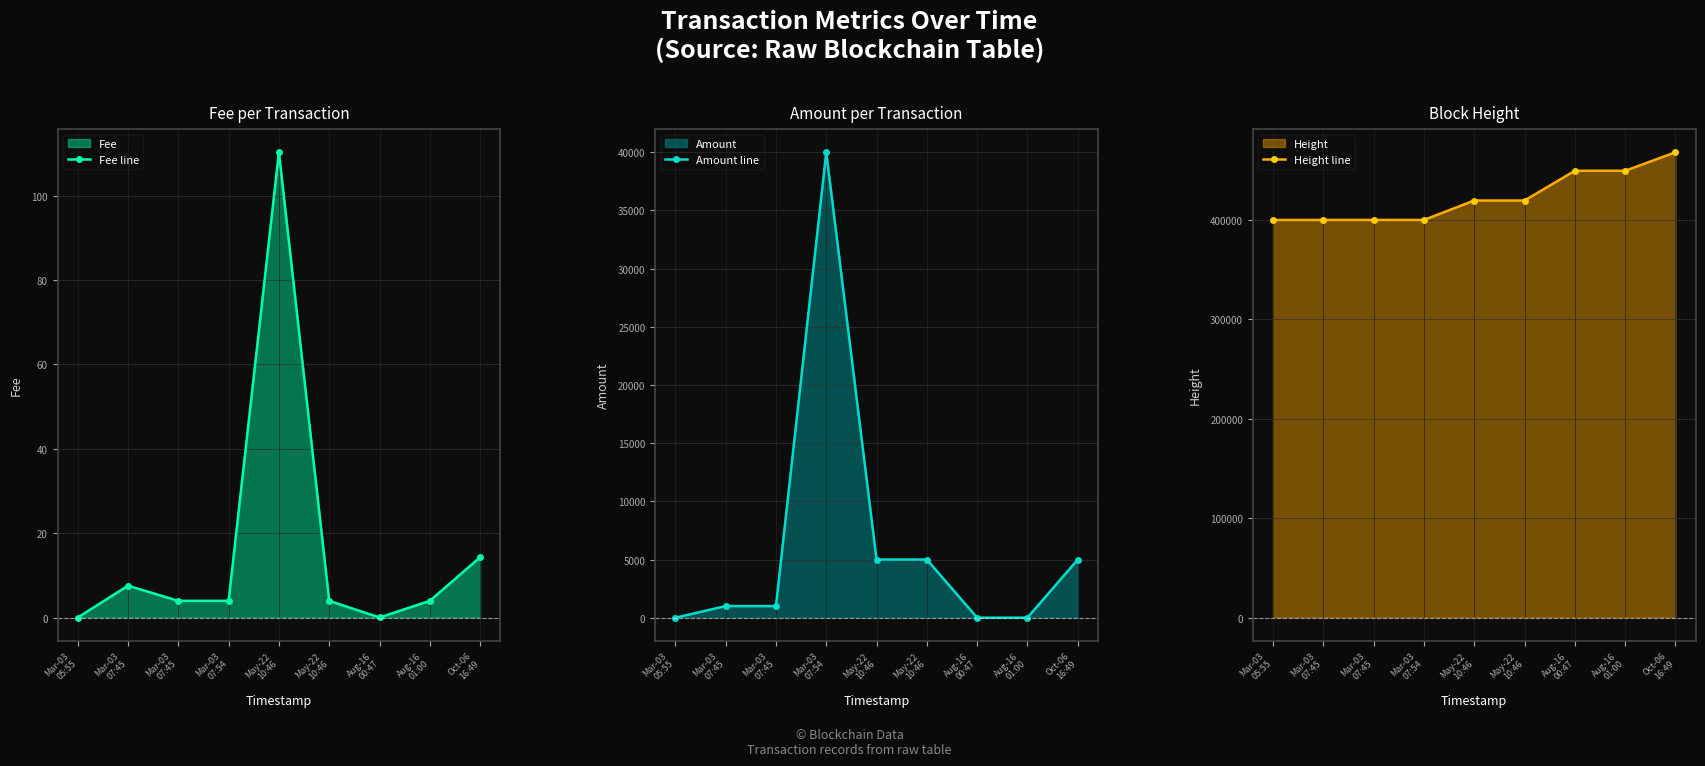

True or false: Height line and Amount line intersect in this chart.

False